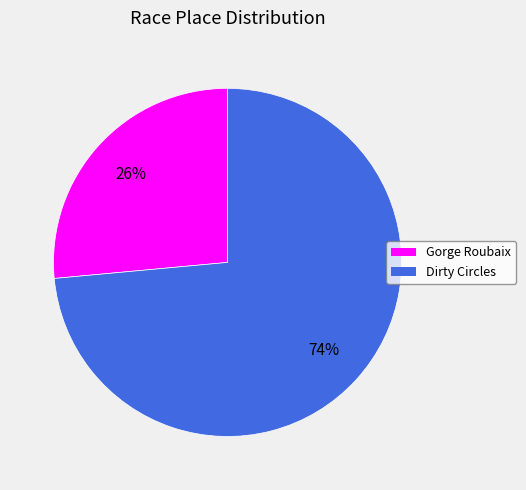

How many segments does this pie chart have?

2